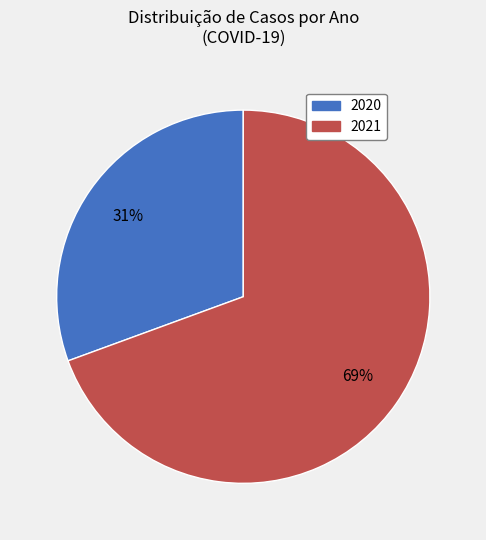

How many segments does this pie chart have?

2